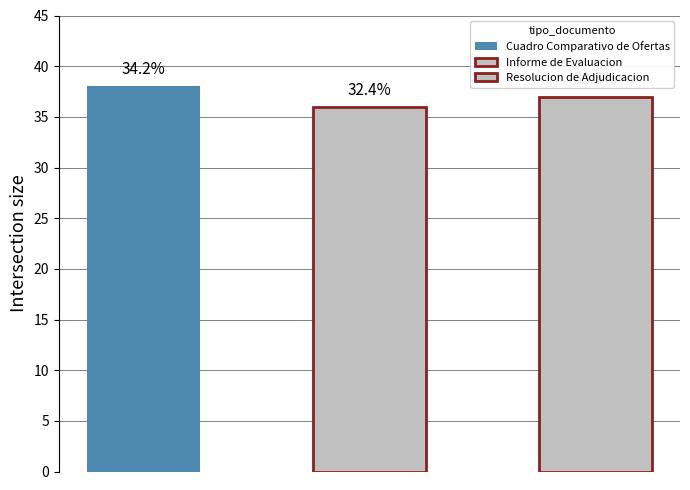

What is the value of the 3rd bar from the left?

37